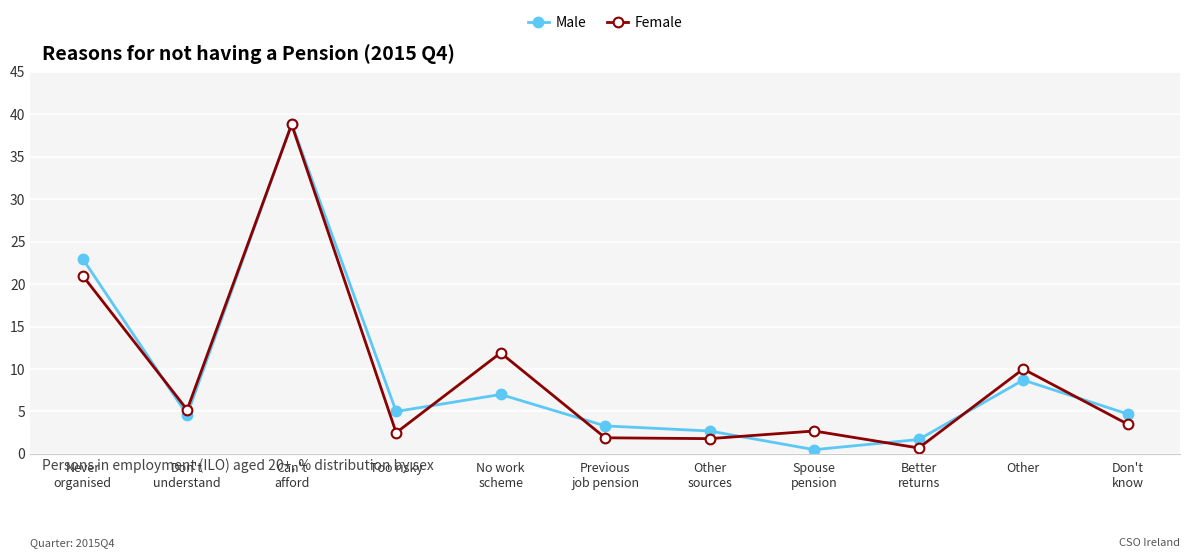

True or false: Male and Female cross at least once.

True